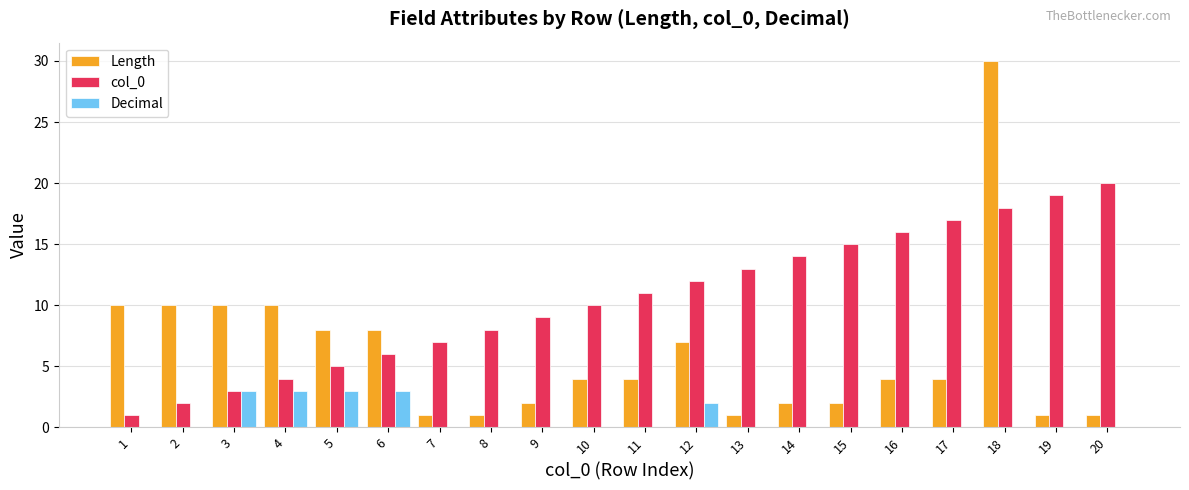

Which series has the largest total across all categories?

col_0